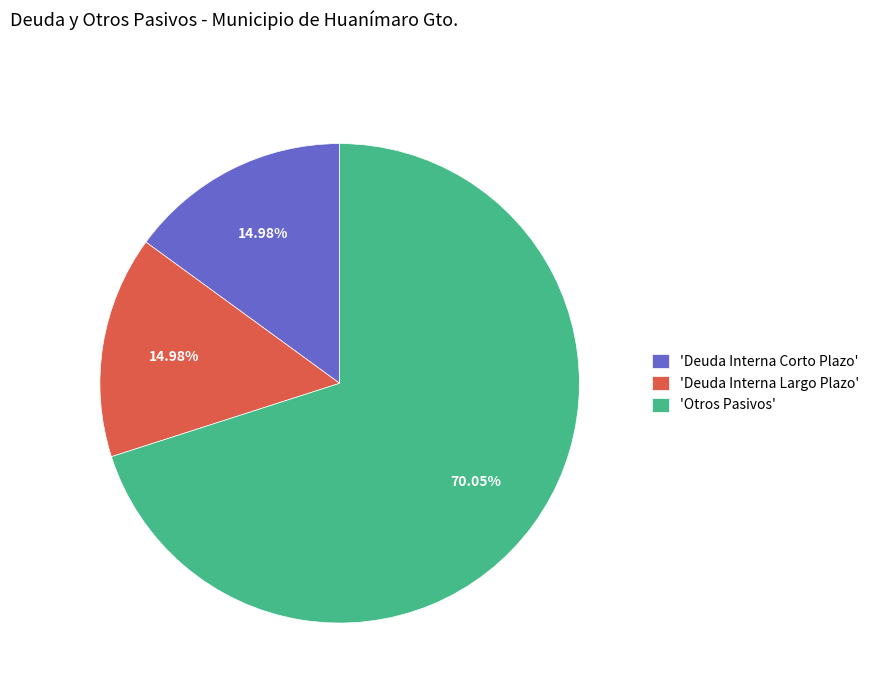

Is there a majority slice in this chart?

Yes